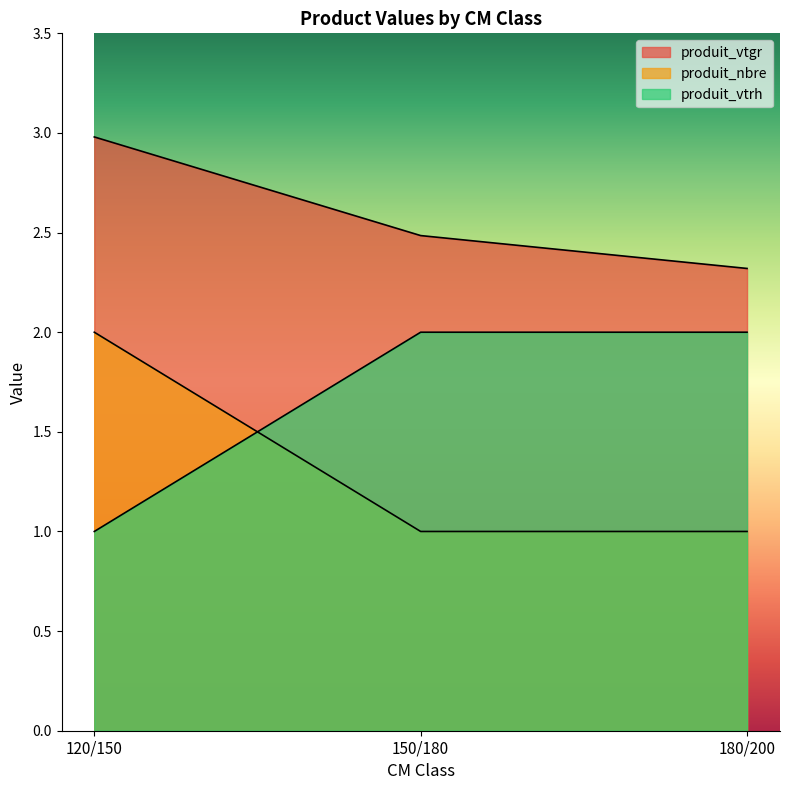

List the series in order of their peak value, highest first.

produit_vtgr, produit_nbre, produit_vtrh